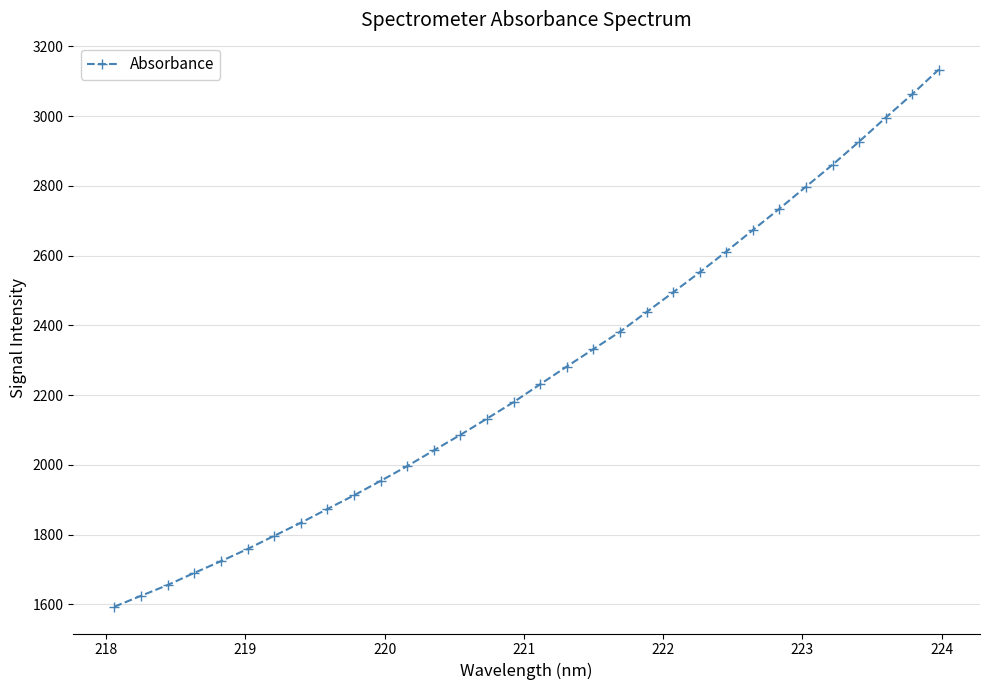

What is the maximum value shown in the chart?

3133.3